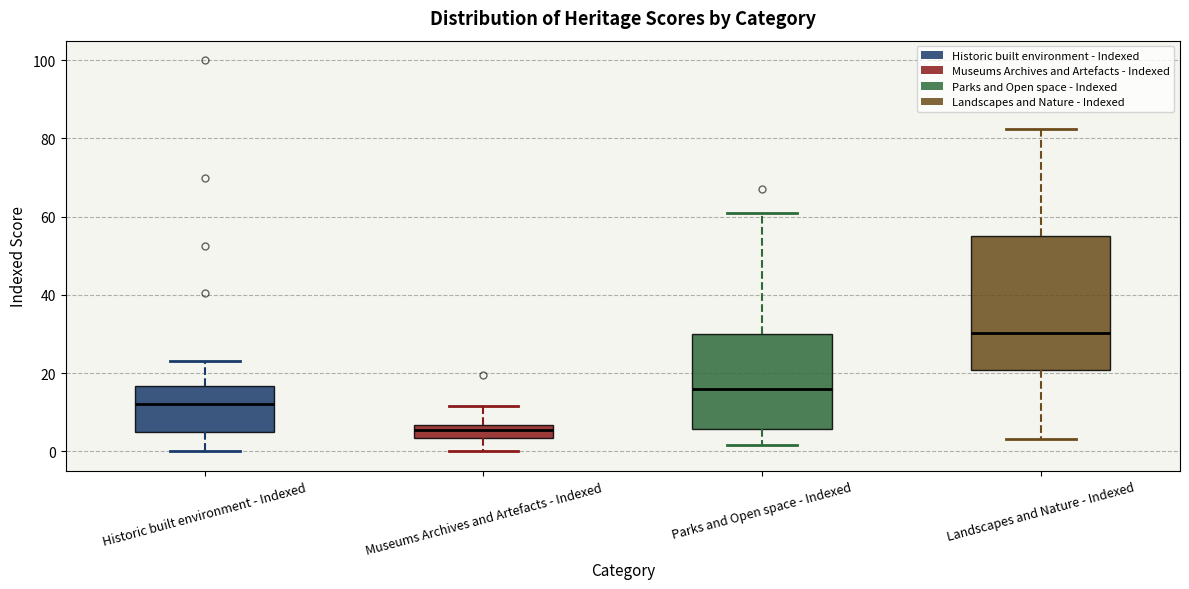

Which box is the tallest, from its lower edge to its upper edge?

Landscapes and Nature - Indexed